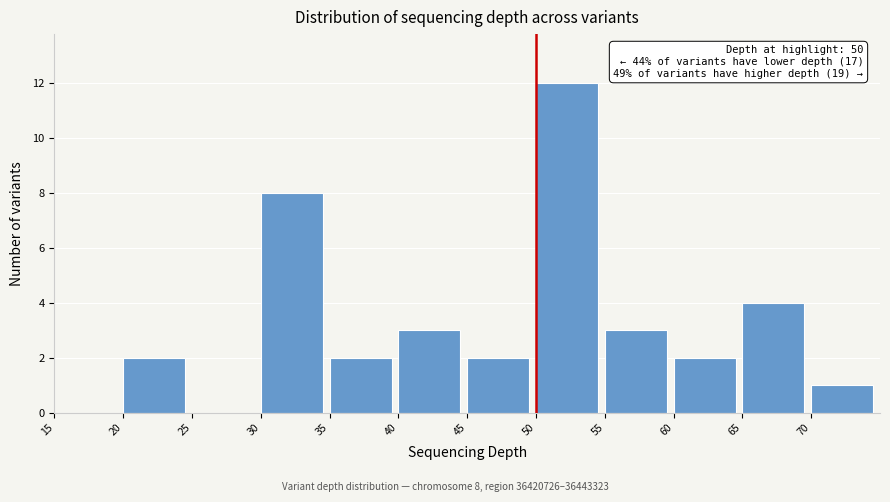

Which range on the x-axis has the tallest bar?

50 to 55